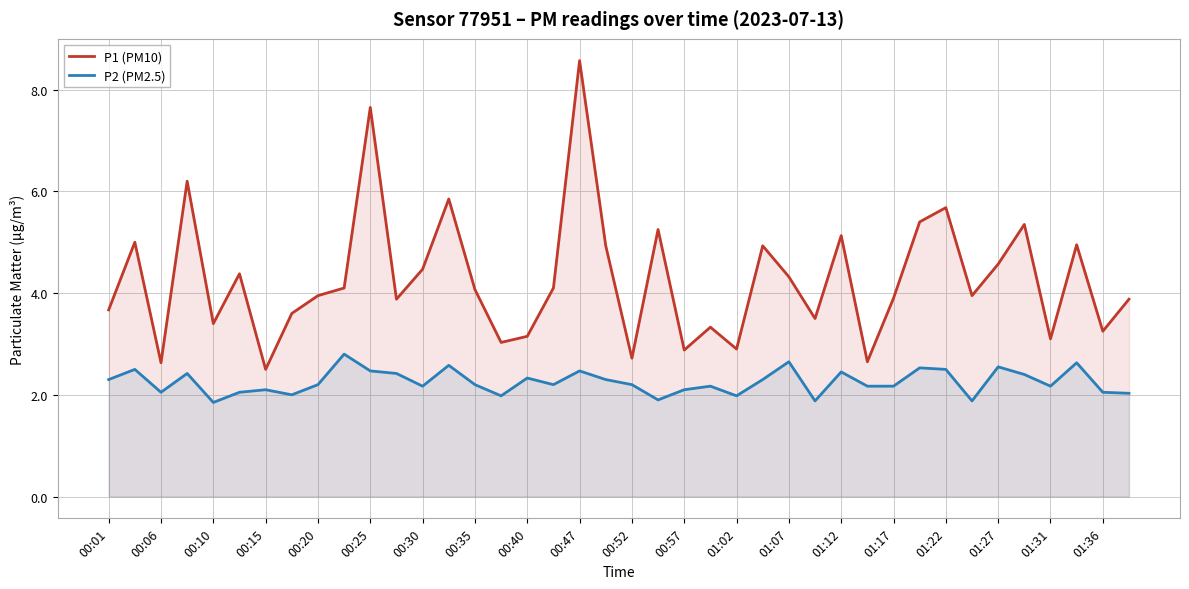

How many interior local valleys does the P2 (PM2.5) series have?

11